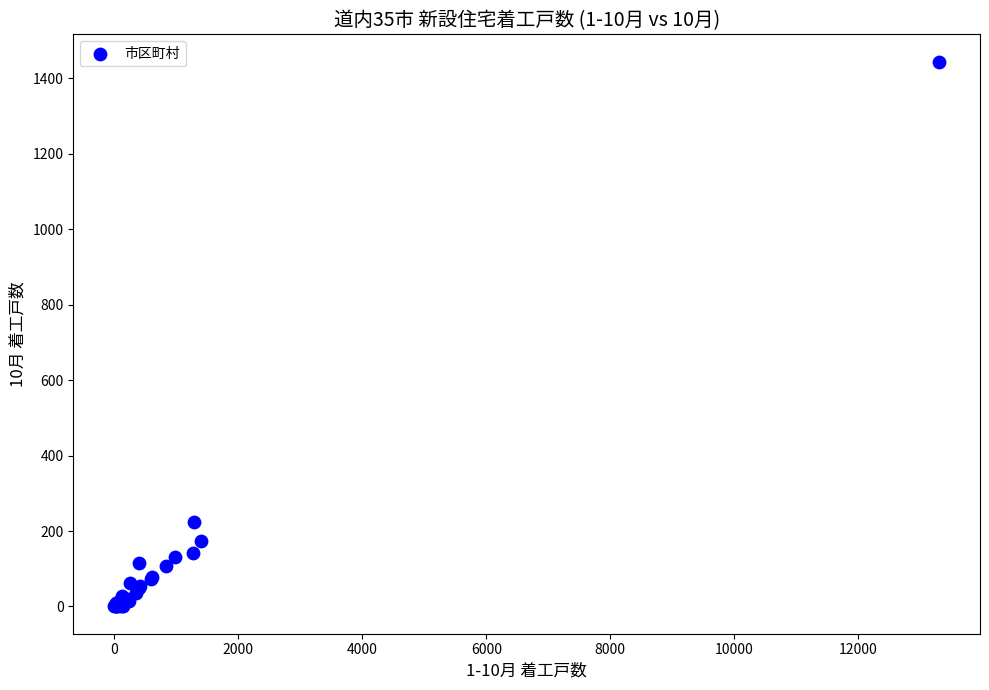

What Y value in the scatter plot is closest to 722?

223